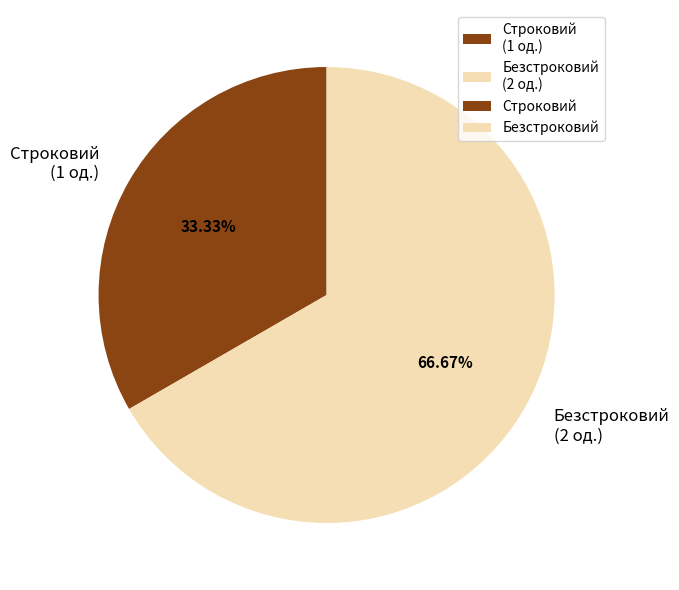

What percentage do Строковий and Безстроковий together represent?

100.0%